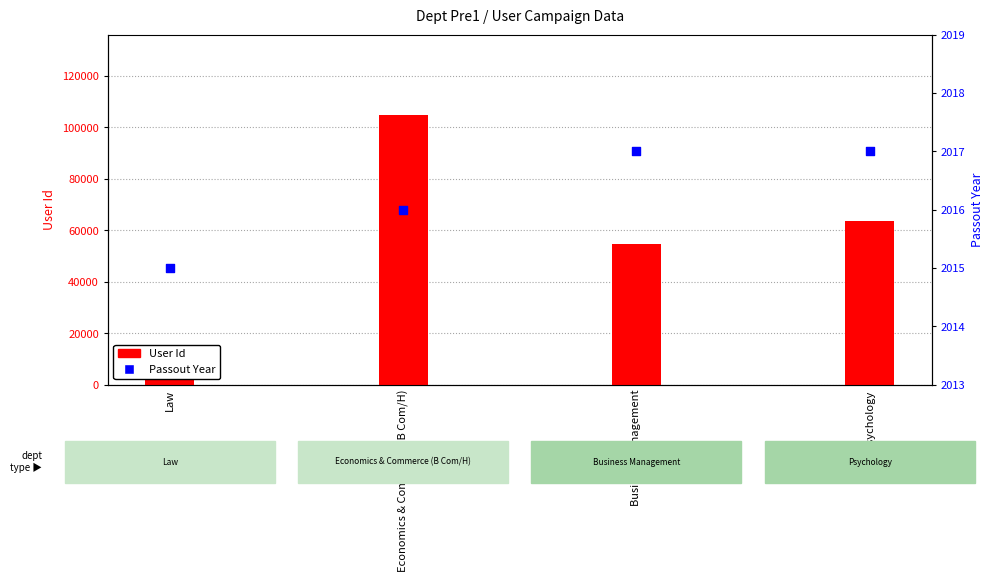

At how many categories does at least one series exceed 52354?

3